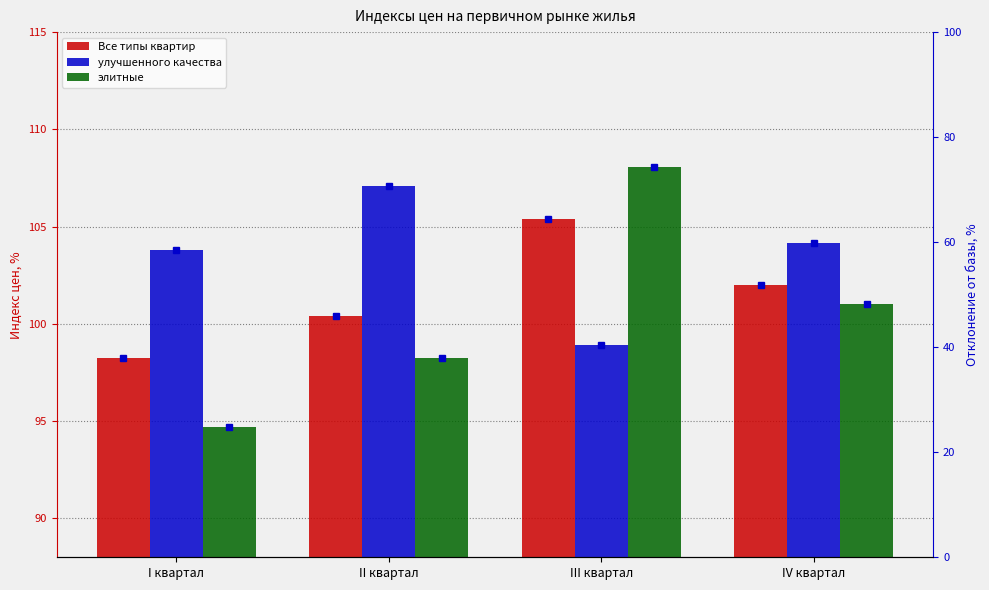

List the series in order of their peak value, lowest first.

Все типы квартир, улучшенного качества, элитные